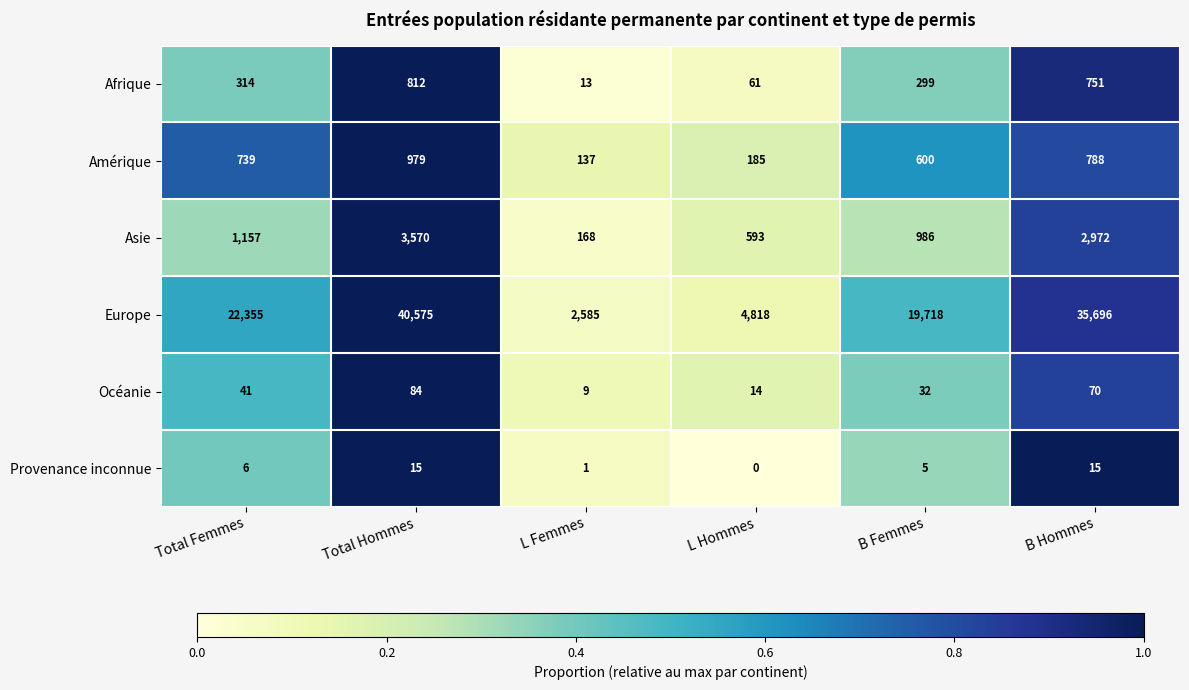

How many data points does each series have?

6